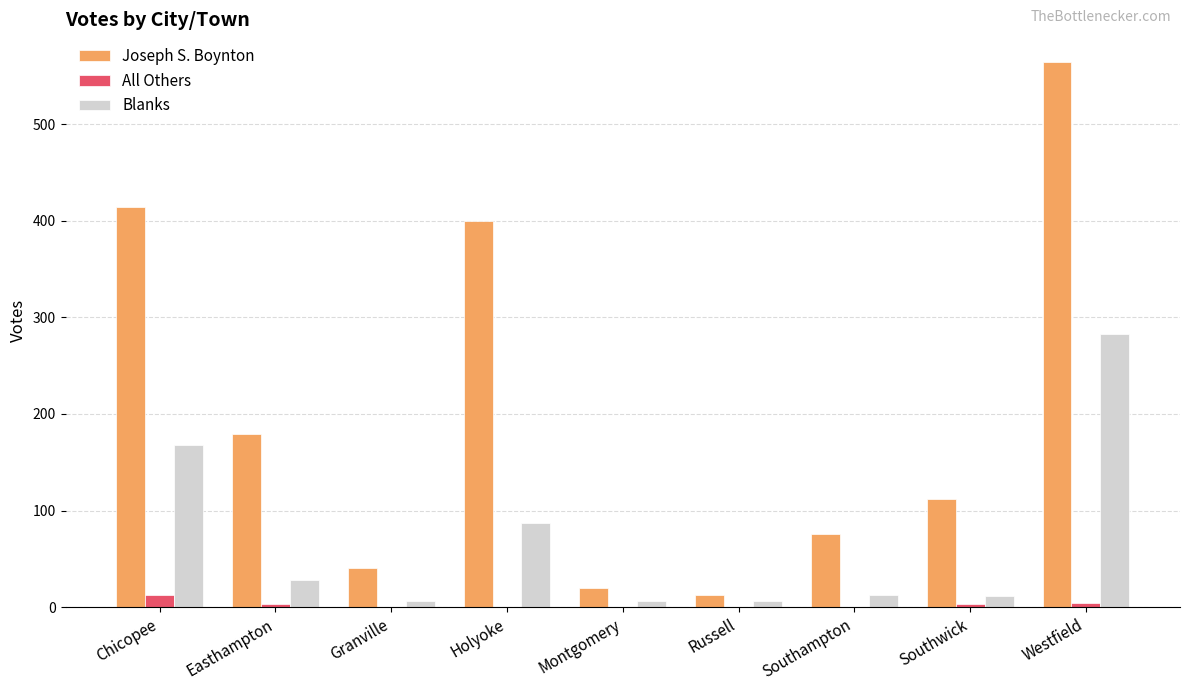

At which category is the sum across all series the highest?

Westfield